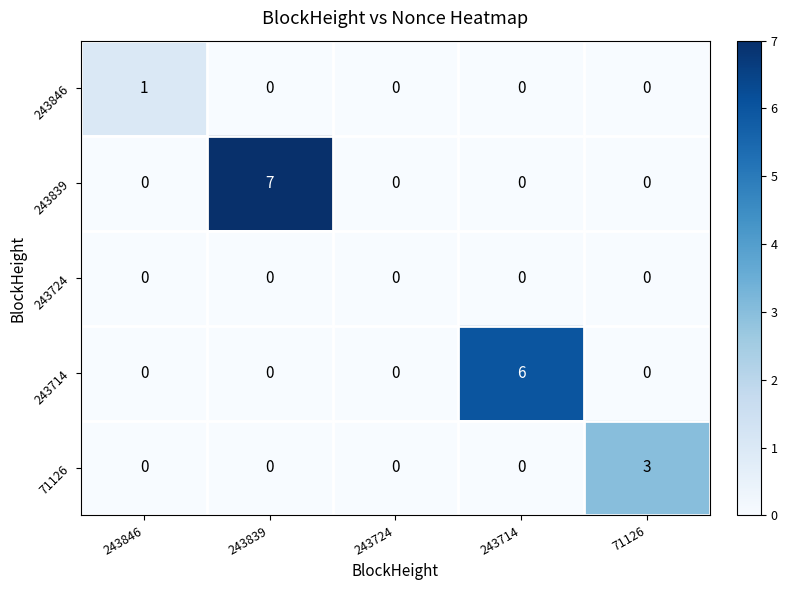

Which category has the highest value across all series?

243839